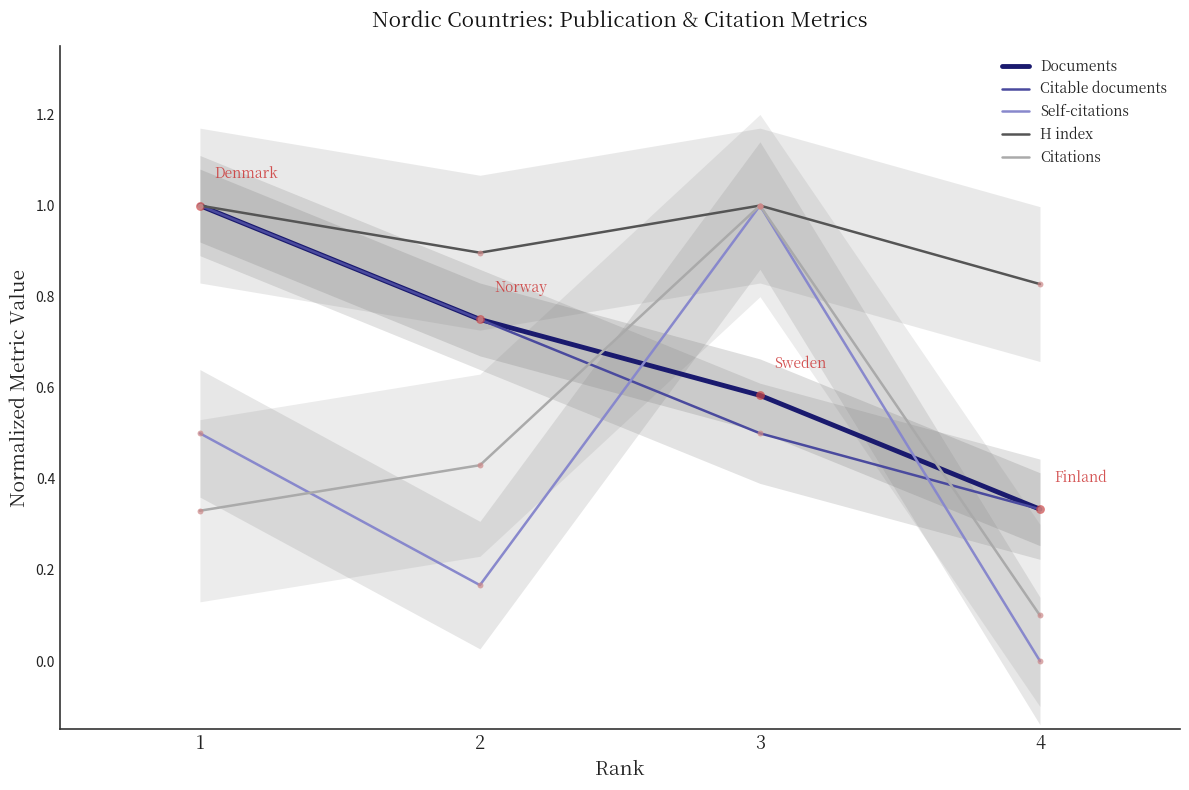

Which series has the largest Y range (max minus min)?

Self-citations